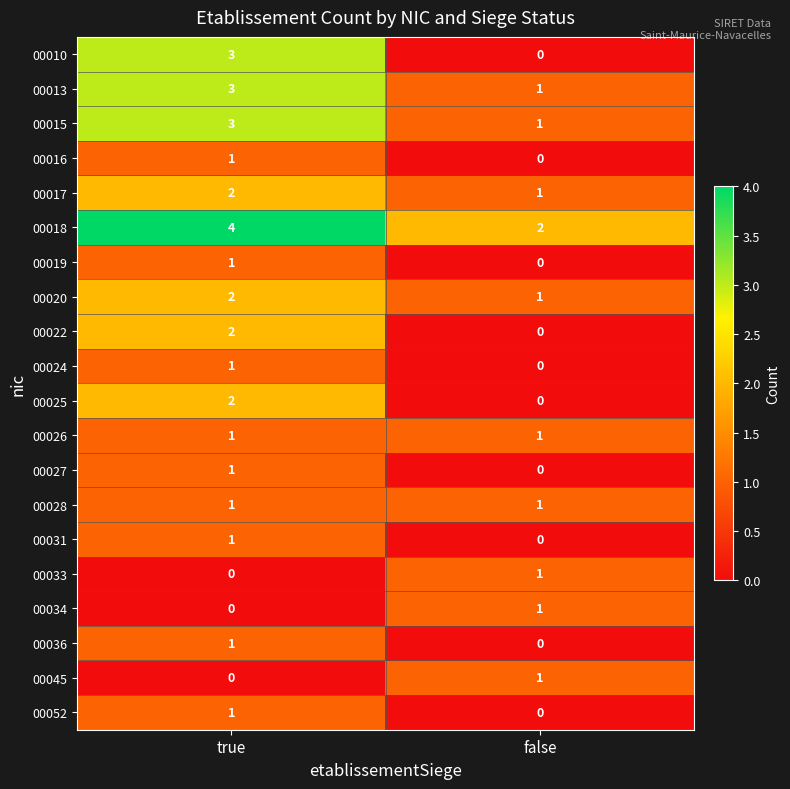

Which series has the largest range (max minus min)?

00010